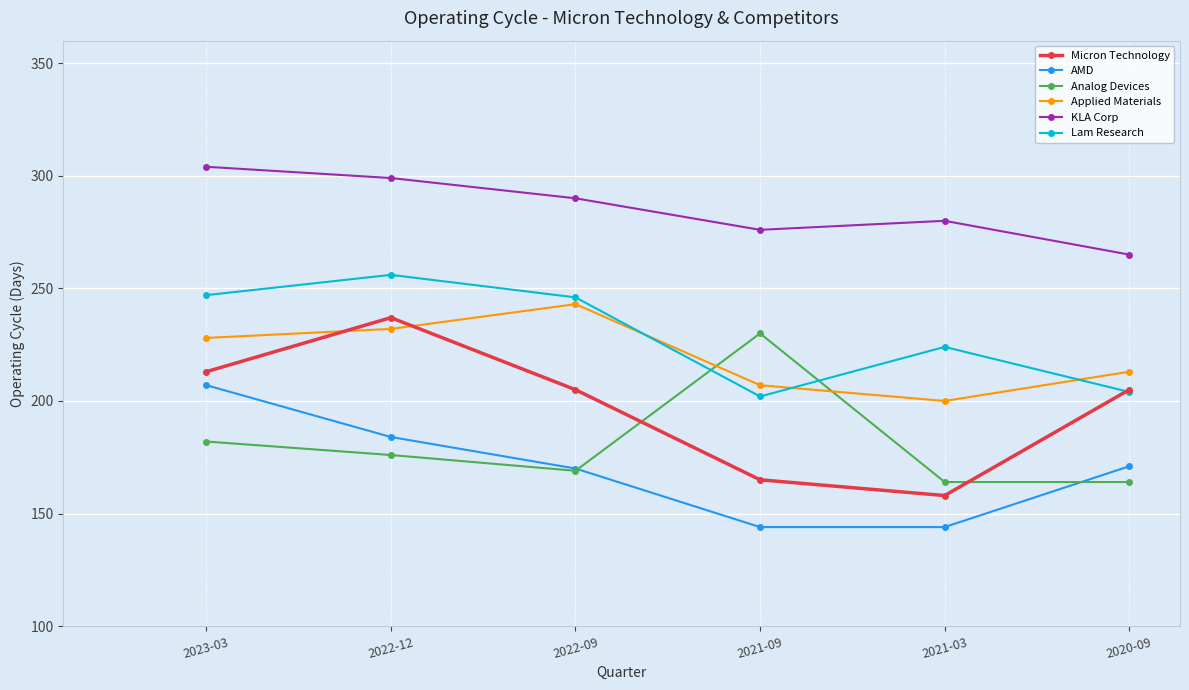

What are all the series names shown in the legend?

Micron Technology, AMD, Analog Devices, Applied Materials, KLA Corp, Lam Research